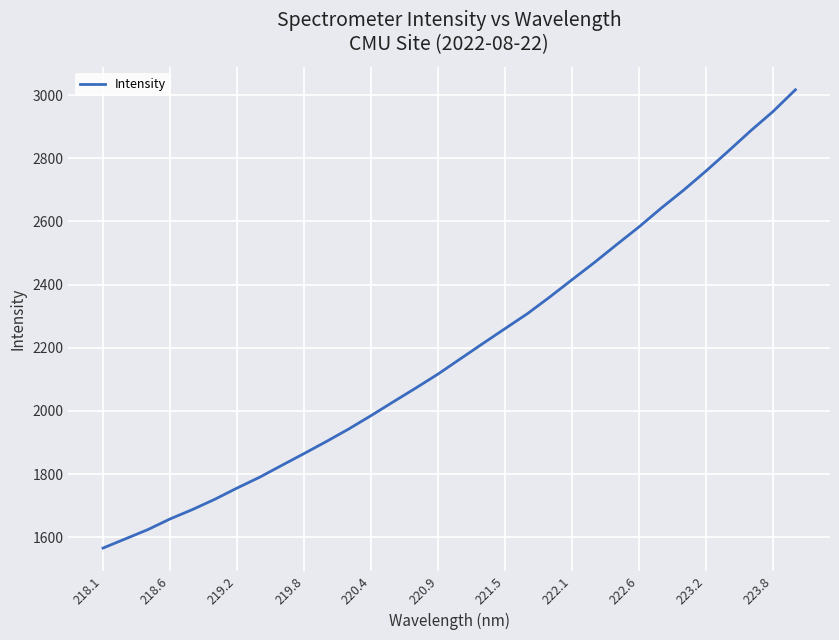

What is the greatest value displayed?

3016.6